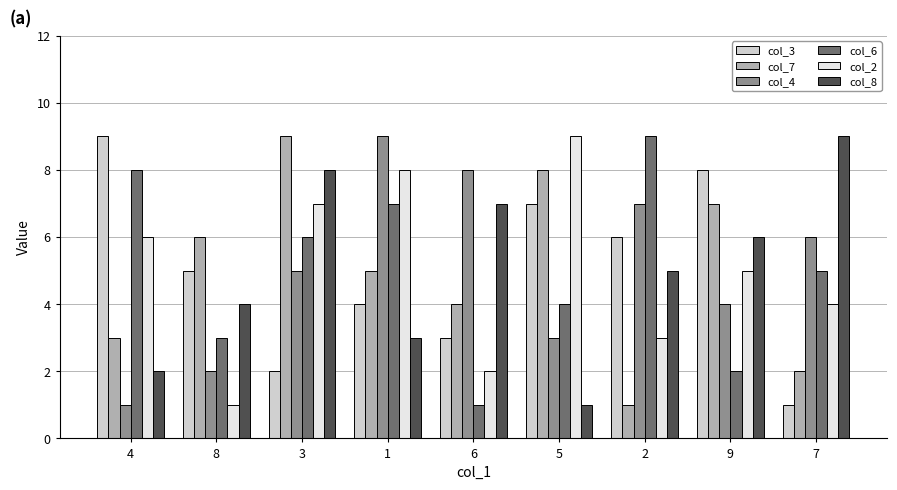

Which series changed the most between 3 and 2?

col_7